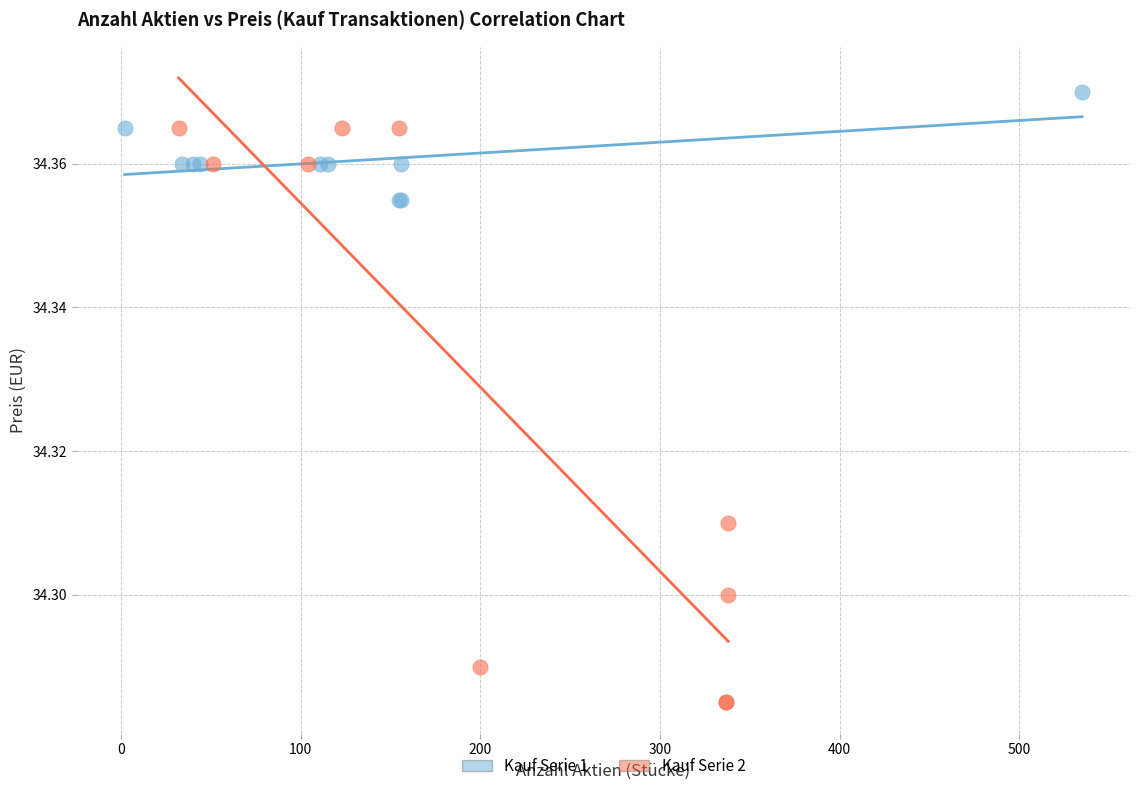

Which series has the largest Y range (max minus min)?

Kauf Serie 2